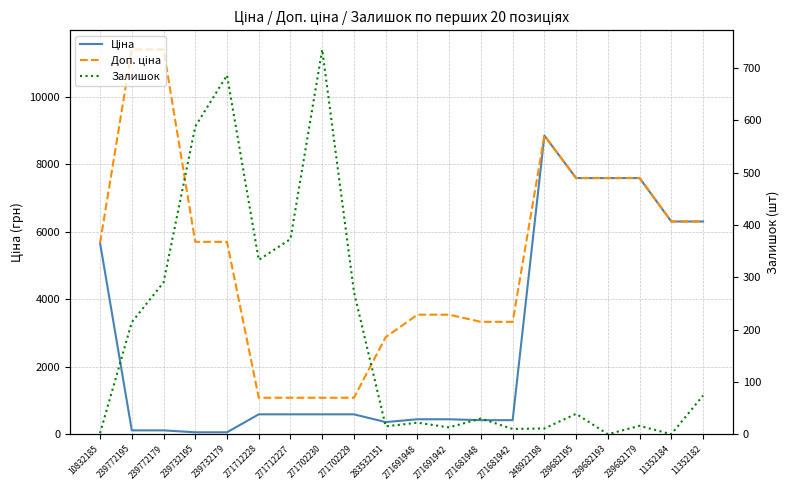

How many lines are shown in the chart?

3